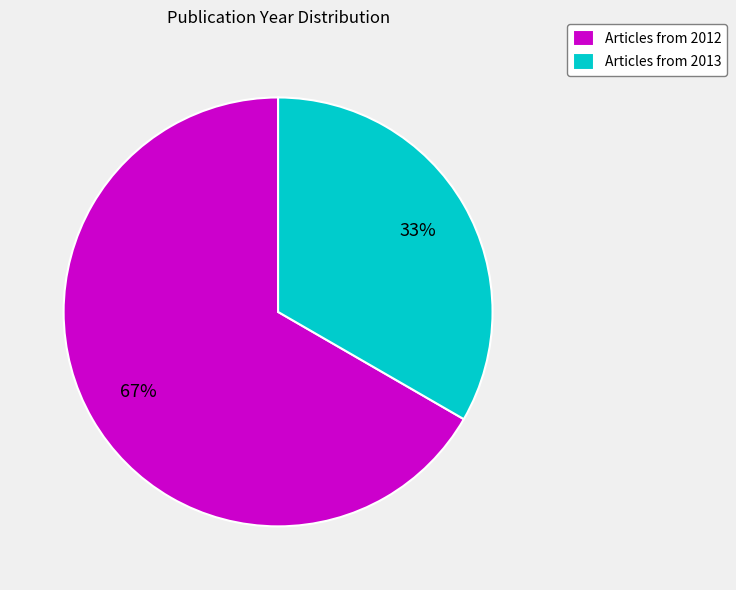

Approximately how many times larger is the value at Articles from 2012 compared to Articles from 2013?

2.0